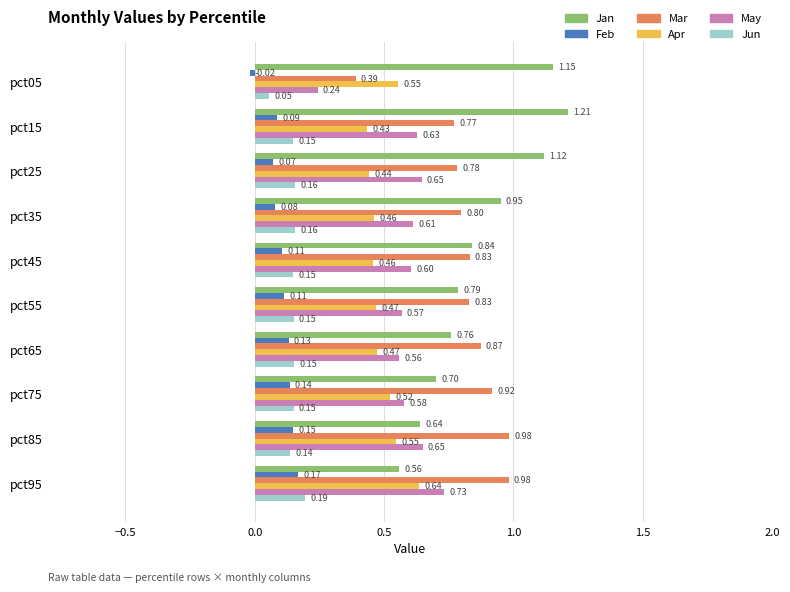

At pct35, list the series in order from smallest to largest.

Feb, Jun, Apr, May, Mar, Jan